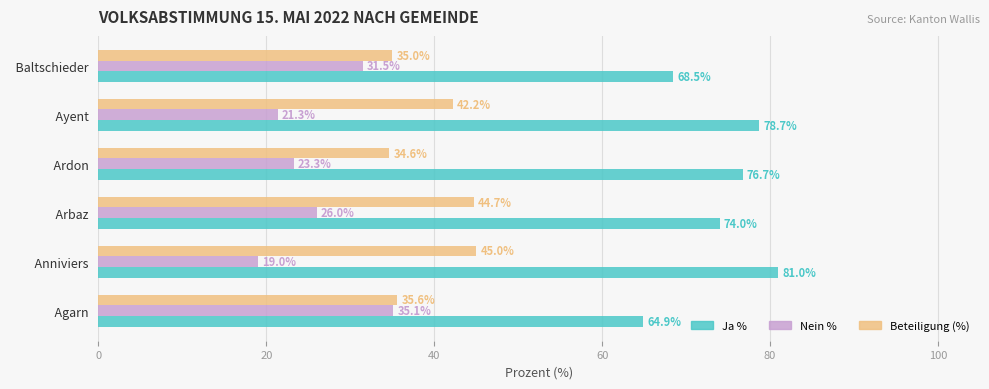

Rank the series by their average value, from highest to lowest.

Ja %, Beteiligung (%), Nein %